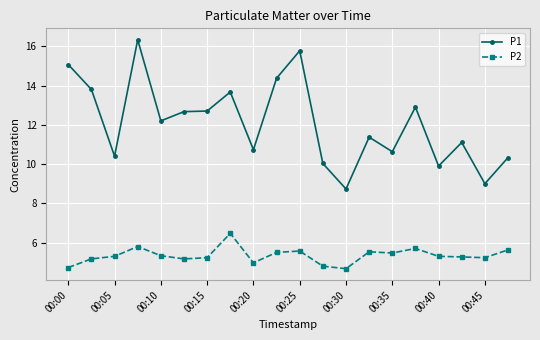

What is the value of the P1 point at the 13th from the left?

8.7